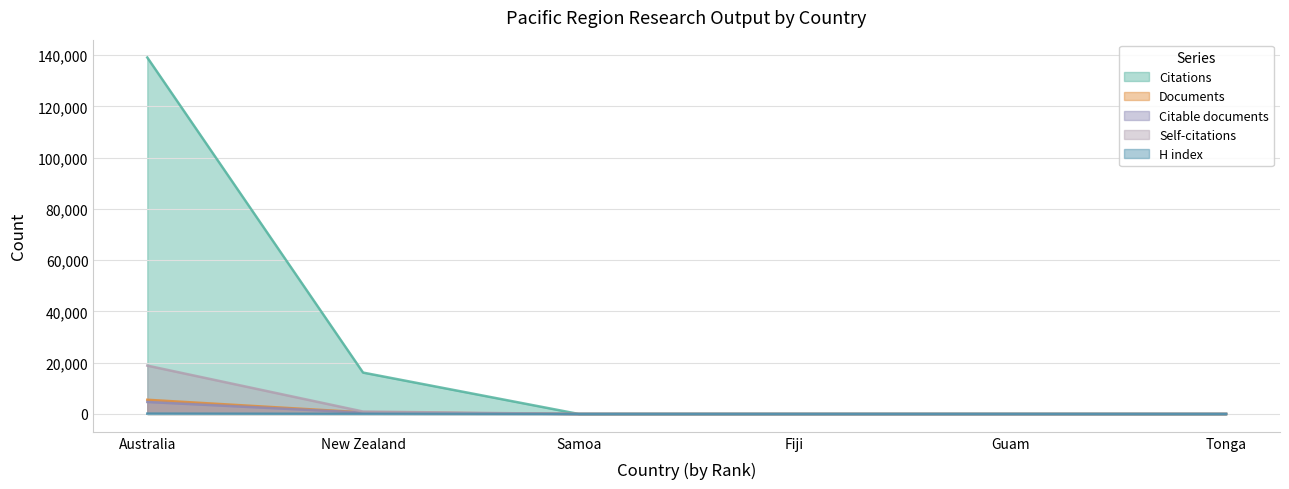

How many values in Self-citations are above zero?

2